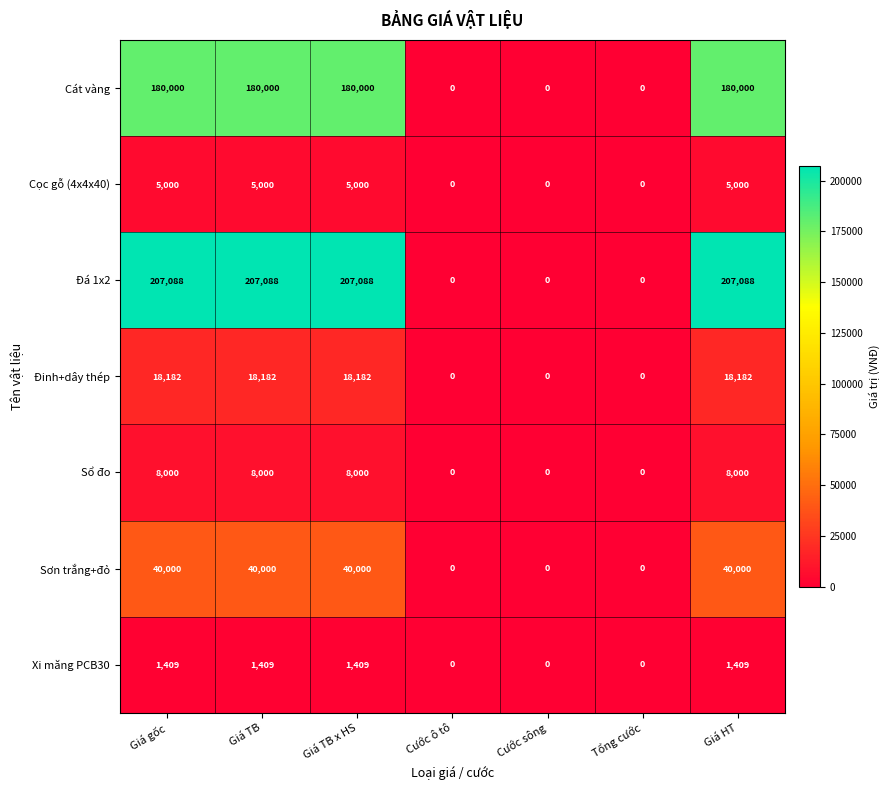

True or false: Cọc gỗ (4x4x40) has a value of 0 at Cước sông.

True